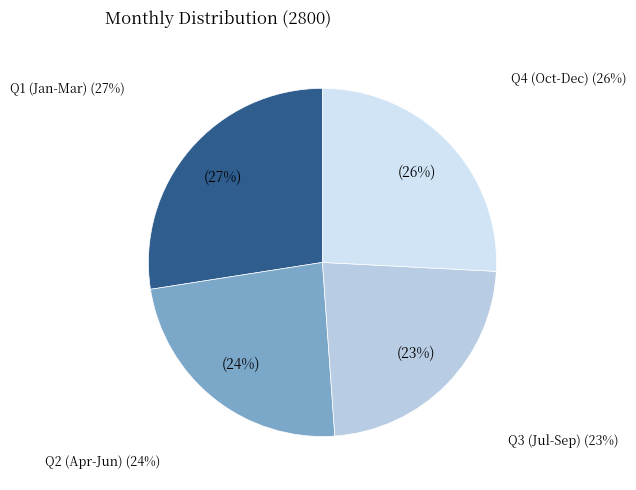

Is there any slice that represents more than half of the pie?

No